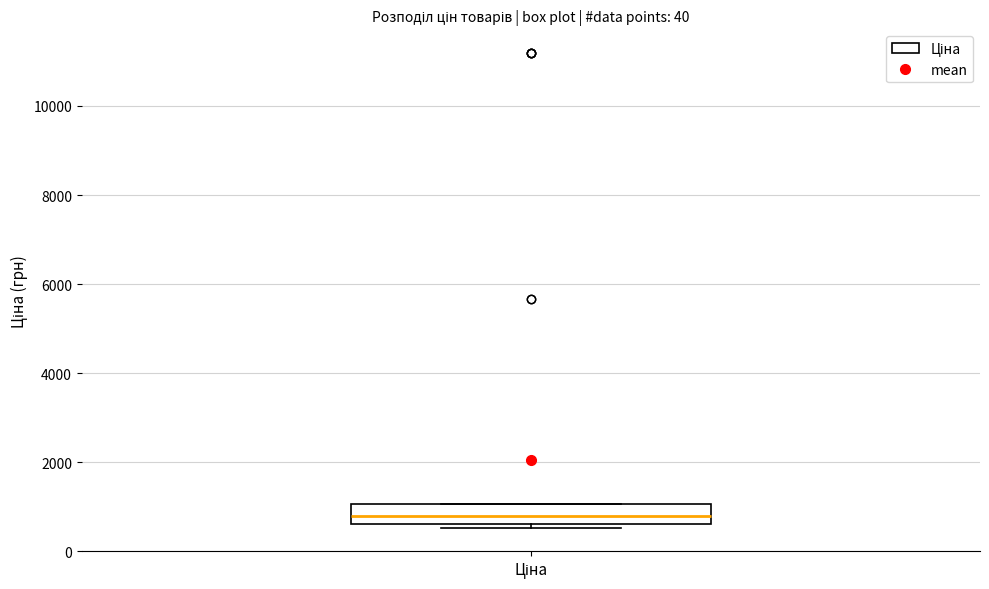

Read this box plot against the y-axis: the position of the median line, the range covered by the box, and the ends of both whiskers. The values are not printed on the chart, so give them approximately, as read against the axis.

median 800, box 600 to 1000, whiskers 600 (just below the box's lower edge) to 1000